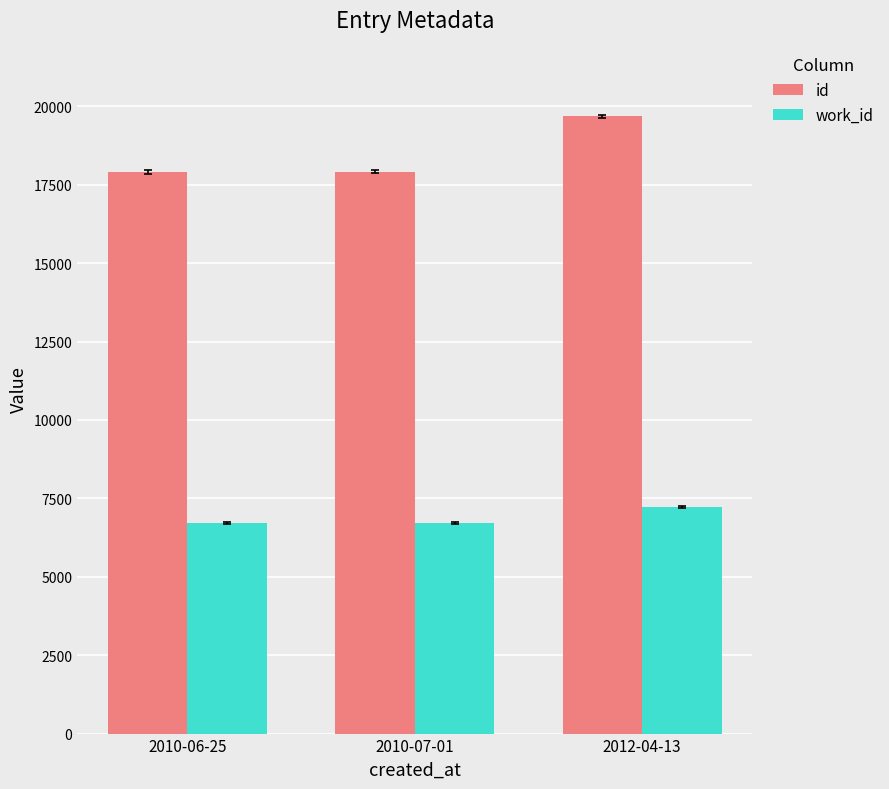

Rank the series by their maximum value, from highest to lowest.

id, work_id